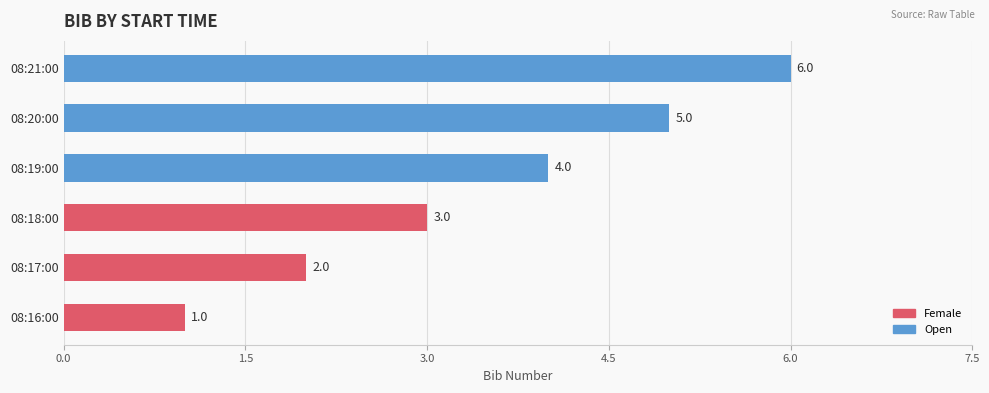

Which has a higher value, 08:18:00 or 08:21:00?

08:21:00